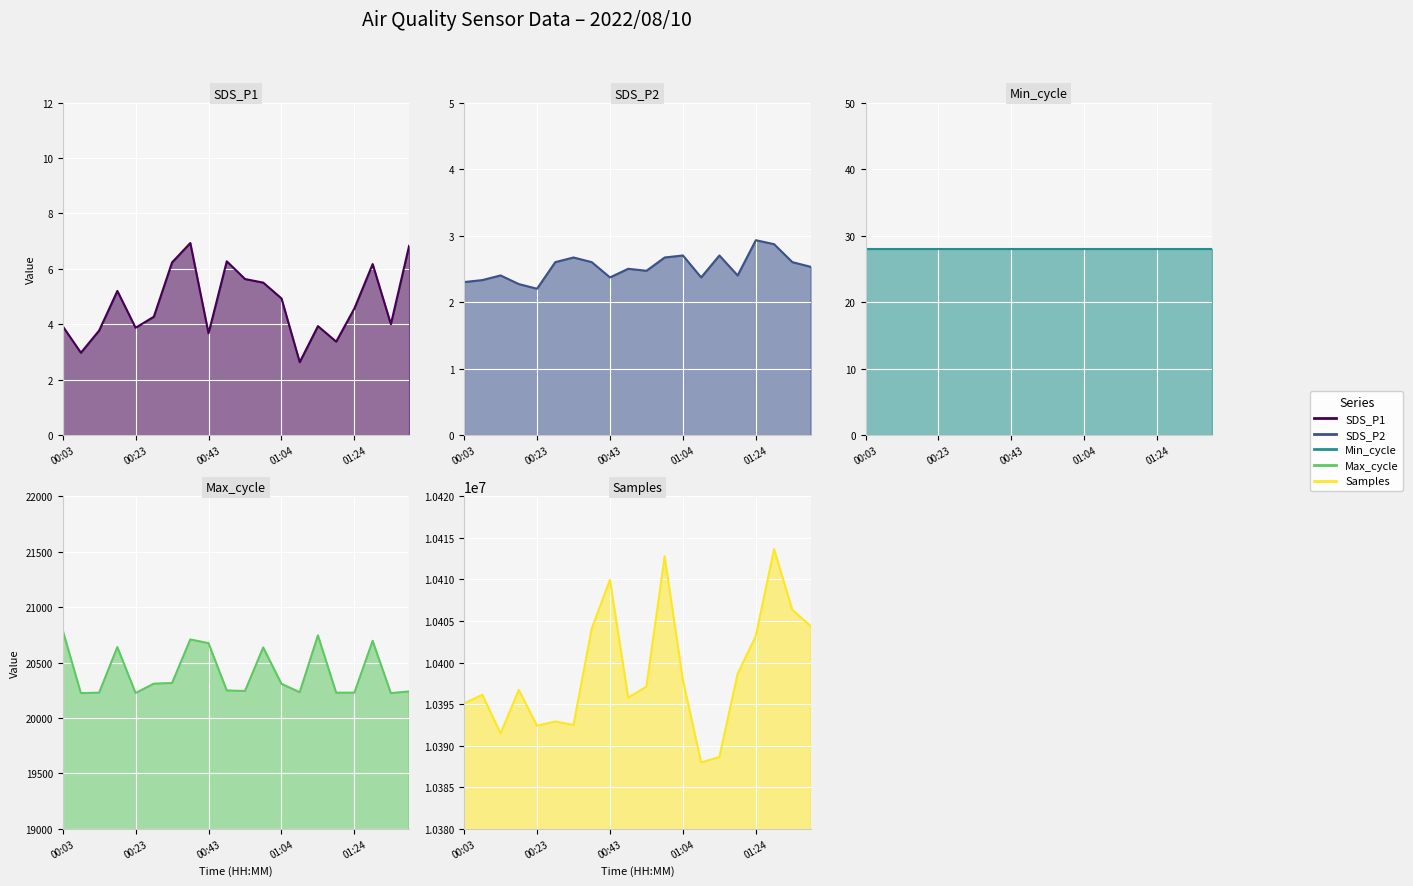

Where does the Max_cycle series first go above 20308?

00:03